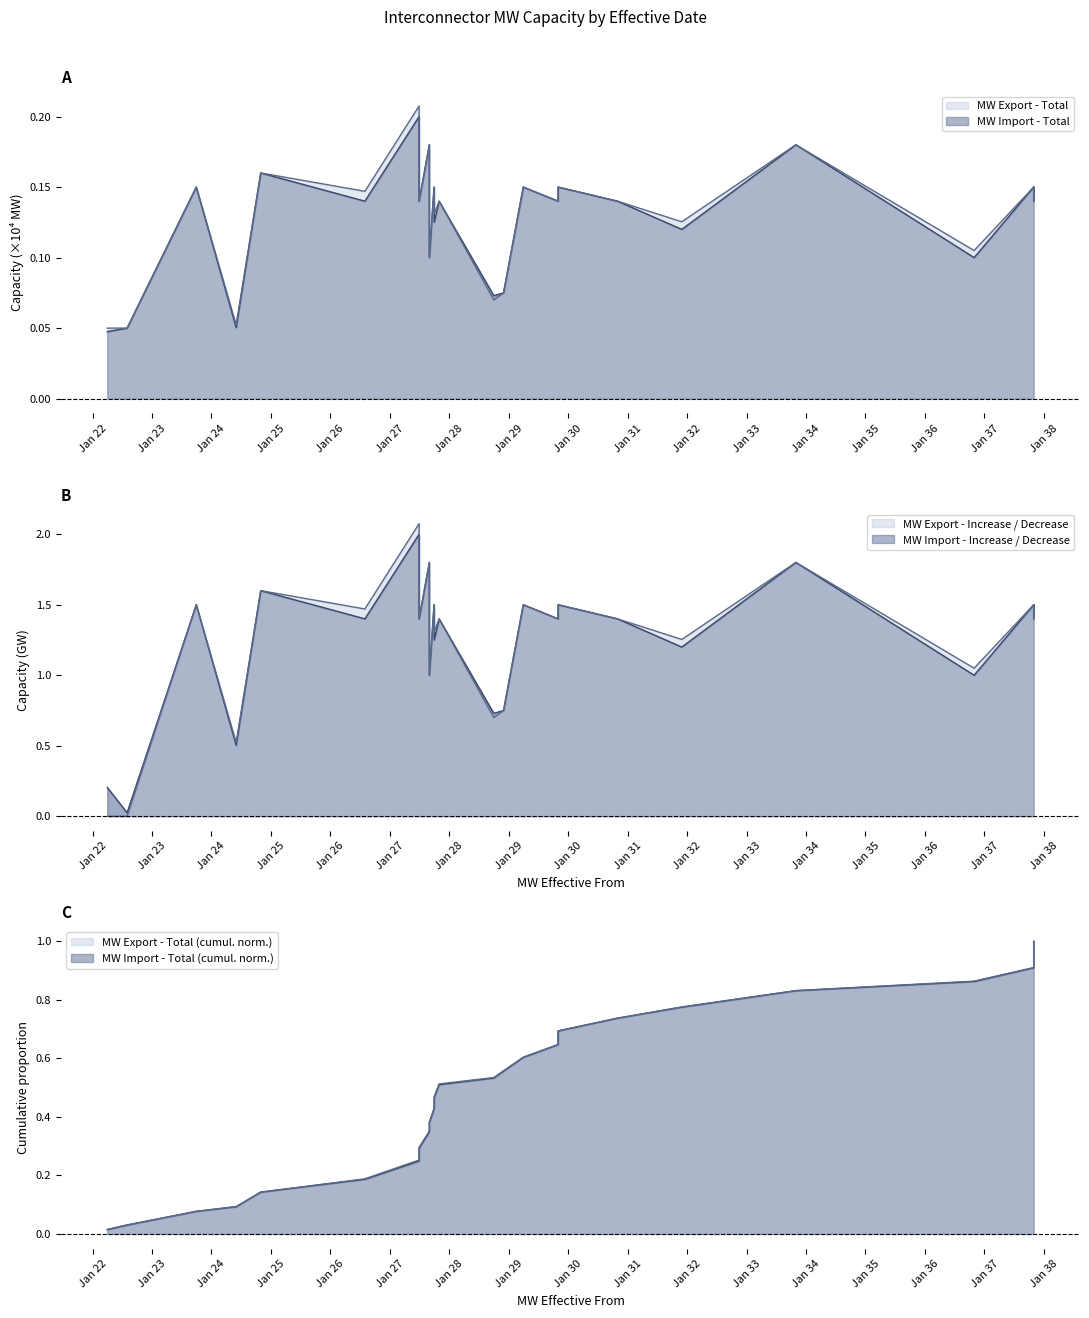

What is the sum of all MW Import - Total values?

3.2